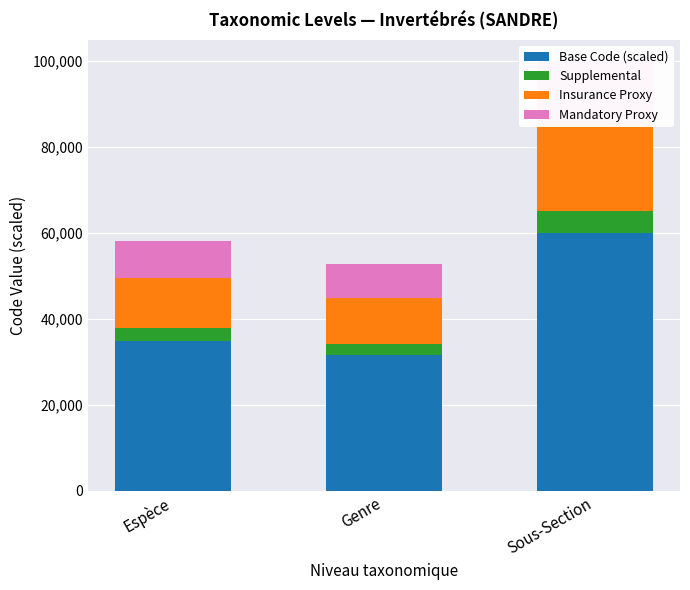

At Espèce, list the series in order from smallest to largest.

Supplemental, Mandatory Proxy, Insurance Proxy, Base Code (scaled)